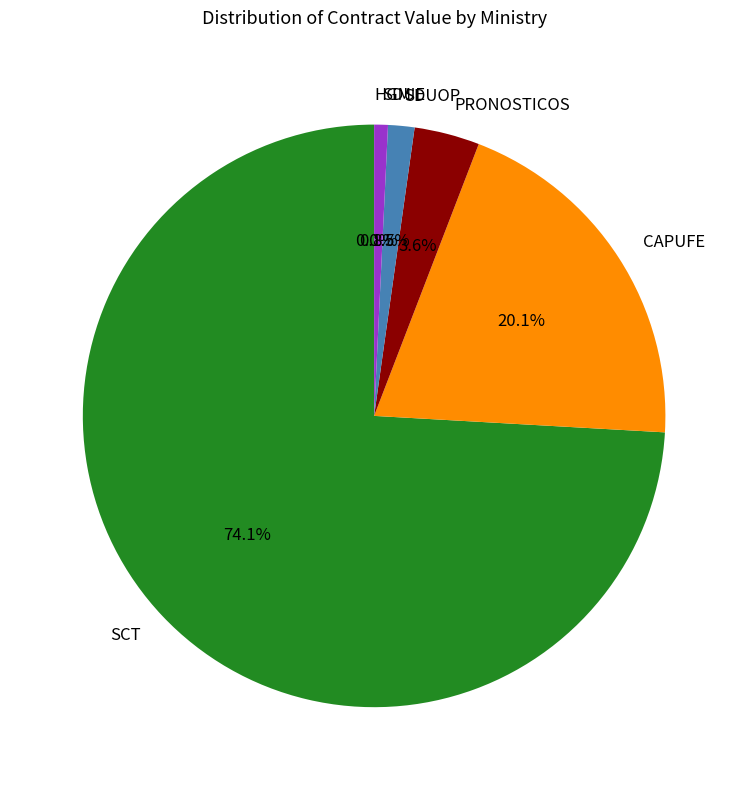

What percentage is NOT represented by PRONOSTICOS?

96.4%